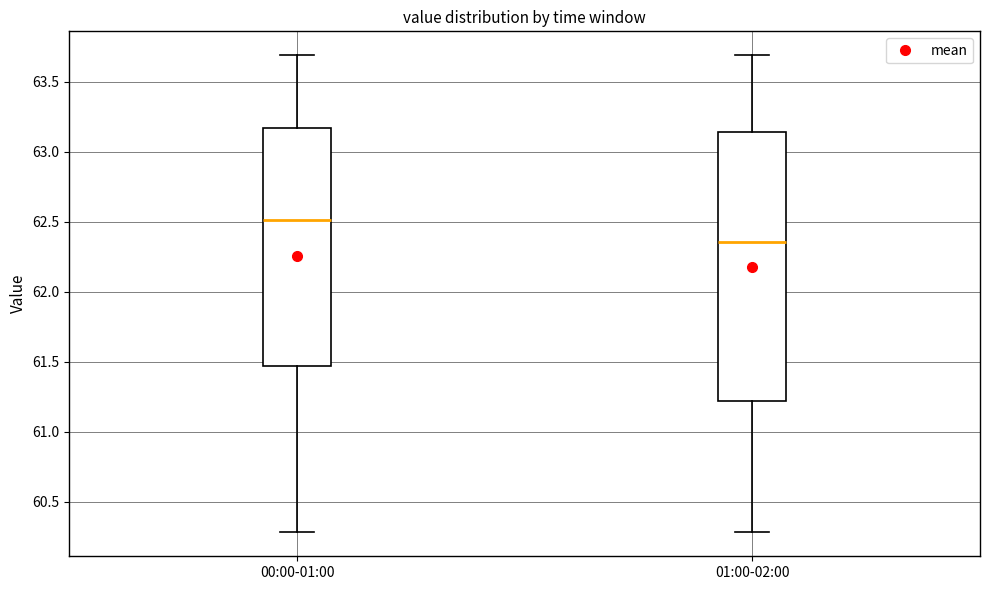

Which box is the tallest, from its lower edge to its upper edge?

01:00-02:00